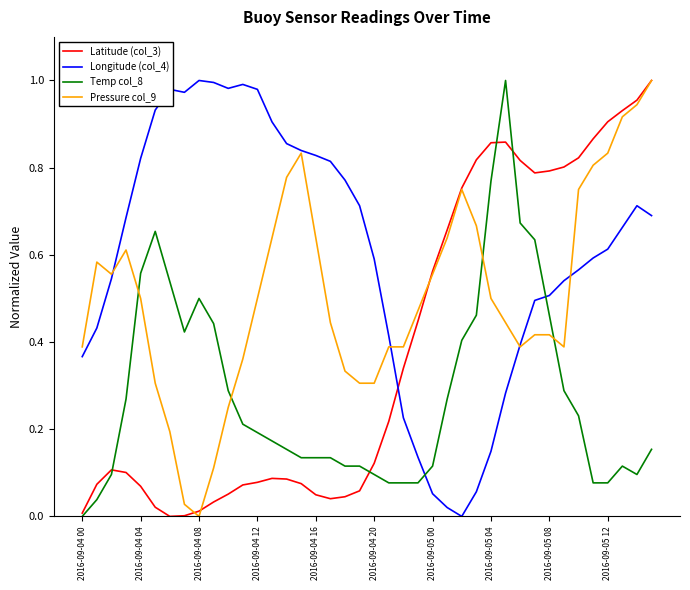

How many intersections are there between Temp col_8 and Longitude (col_4)?

2